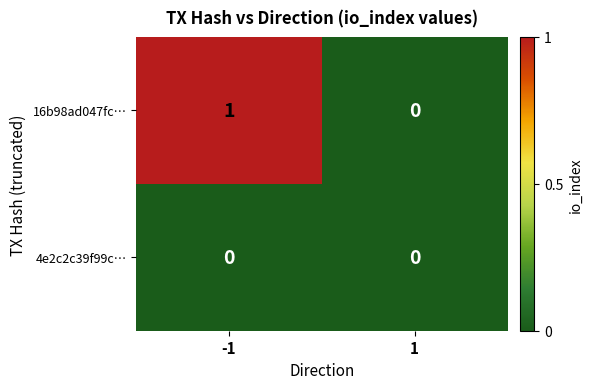

Count the number of data series in this chart.

2